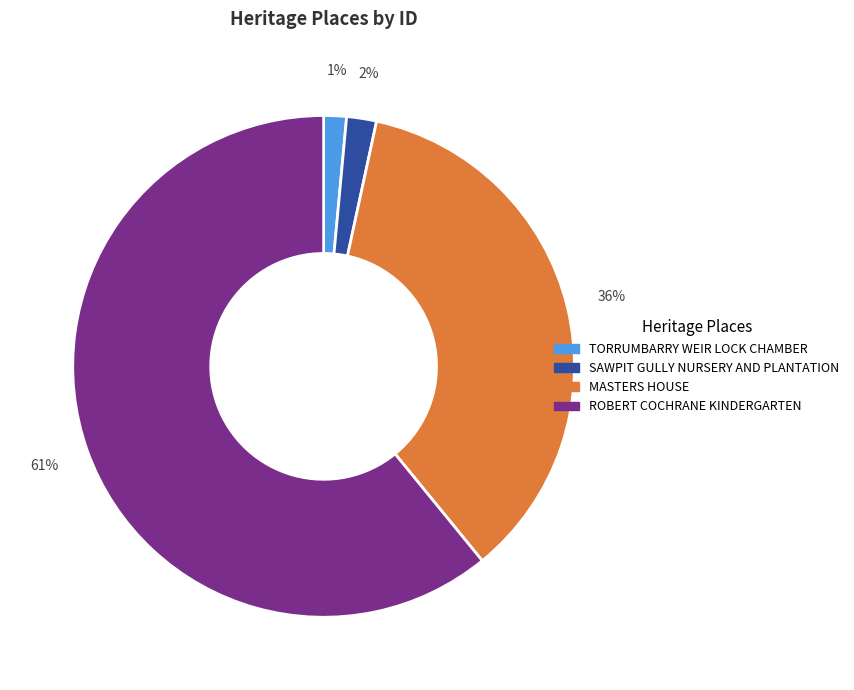

Count the number of slices in the pie.

4